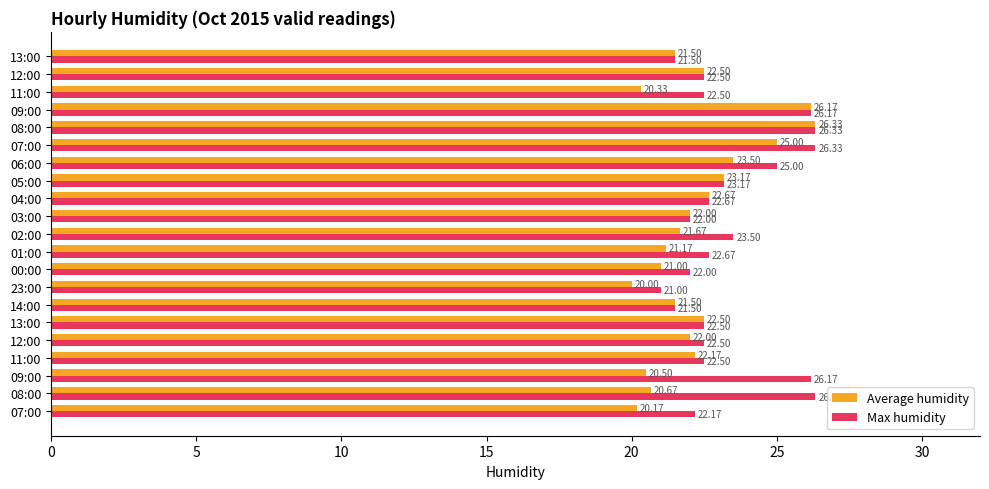

Reading right to left, transcribe all the data shown in this chart.

Average humidity: 21.5	22.5	20.3	26.2	26.3	25.0	23.5	23.2	22.7	22.0	21.7	21.2	21.0	20.0	21.5	22.5	22.0	22.2	20.5	20.7	20.2
Max humidity: 21.5	22.5	22.5	26.2	26.3	26.3	25.0	23.2	22.7	22.0	23.5	22.7	22.0	21.0	21.5	22.5	22.5	22.5	26.2	26.3	22.2